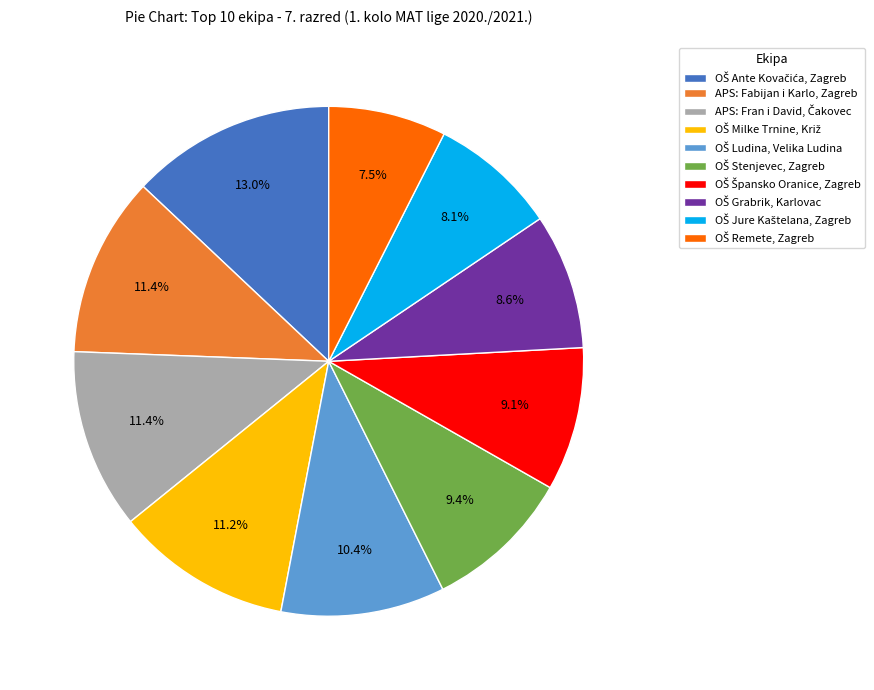

Is there a majority slice in this chart?

No